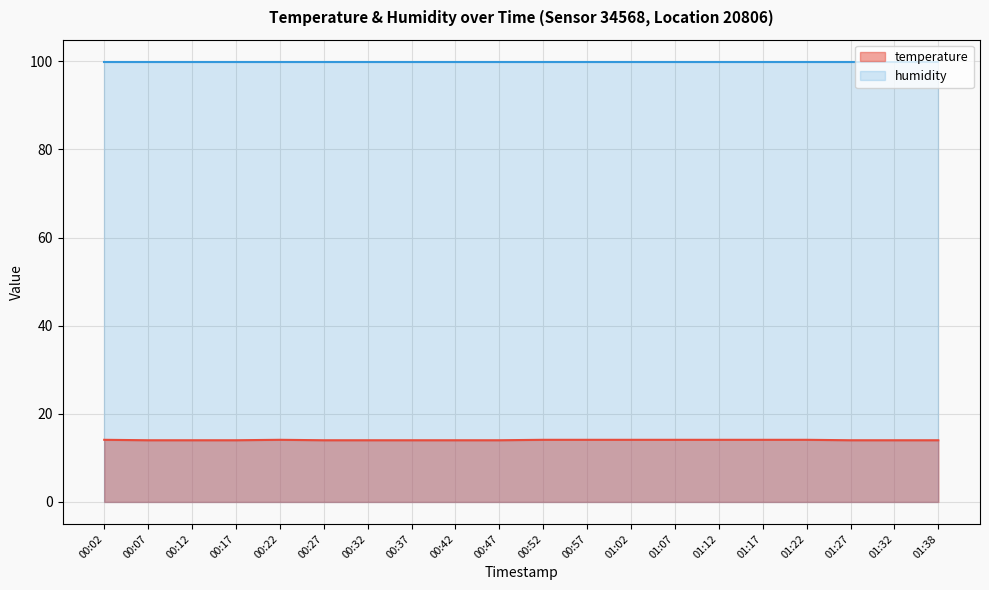

Rank the categories by value from lowest to highest.

00:07, 00:12, 00:17, 00:27, 00:32, 00:37, 00:42, 00:47, 01:27, 01:32, 01:38, 00:02, 00:22, 00:52, 00:57, 01:02, 01:07, 01:12, 01:17, 01:22